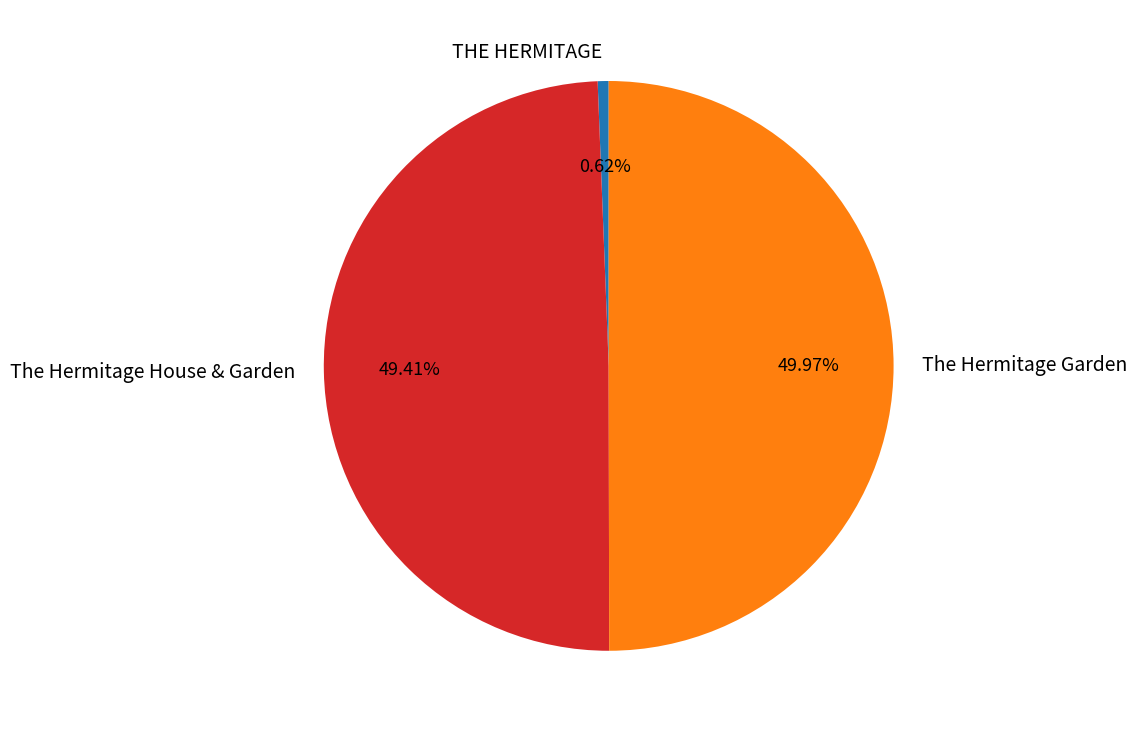

Is it true that The Hermitage House & Garden is 42% of the pie?

False